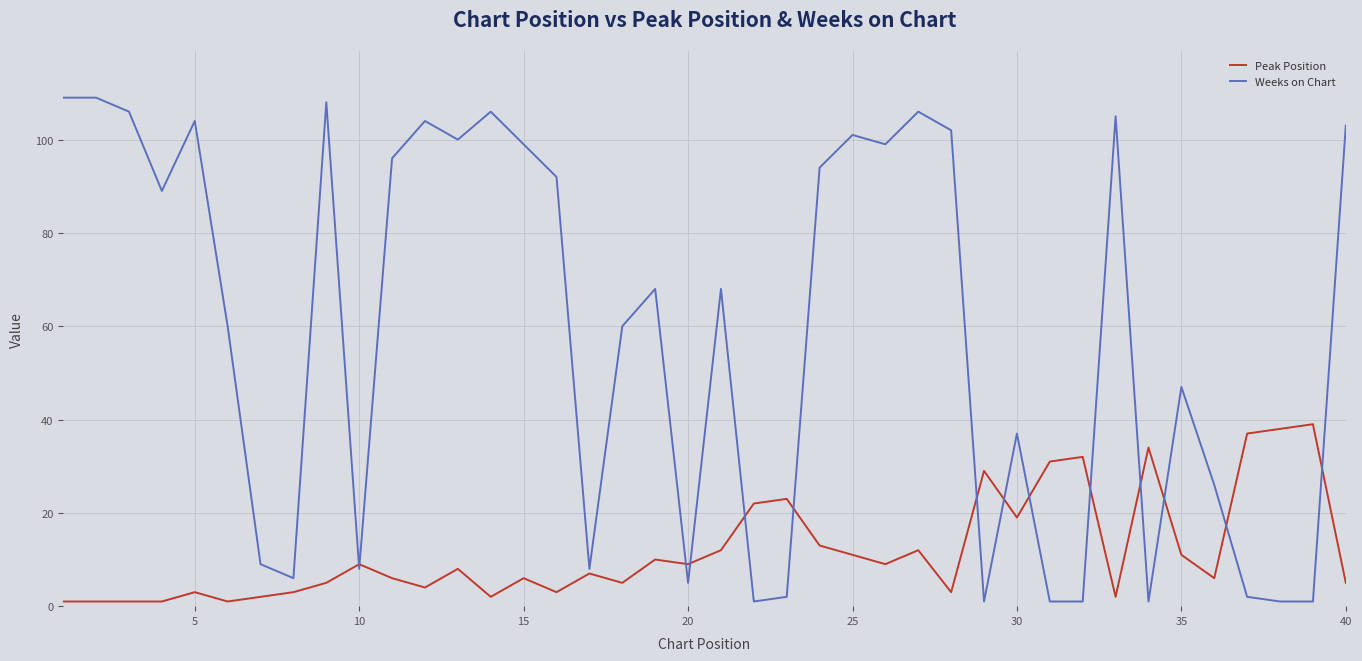

Which series has the largest range (max minus min)?

Weeks on Chart